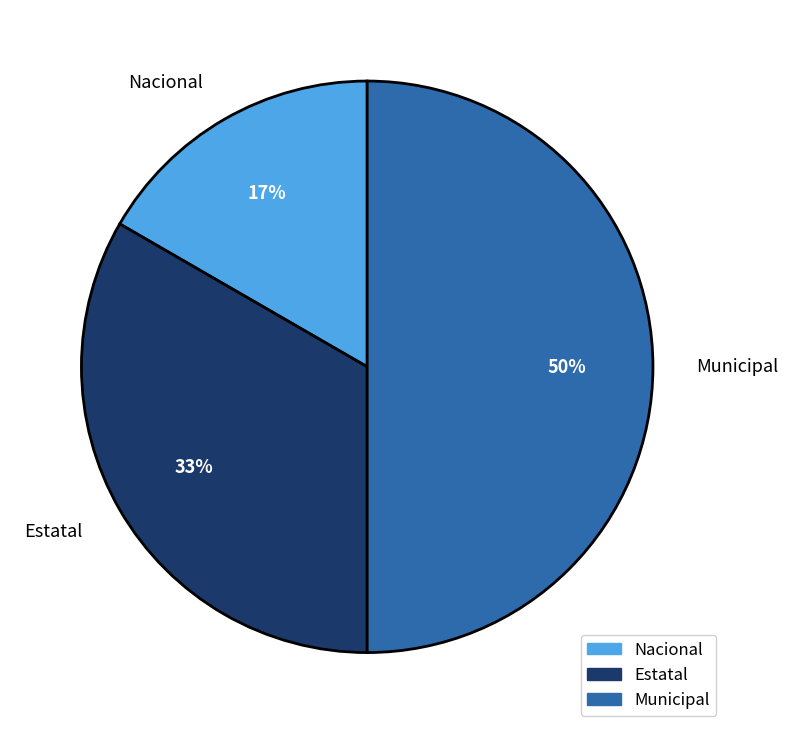

To the nearest percent, what is the difference between the Municipal and Nacional slice percentages?

33%